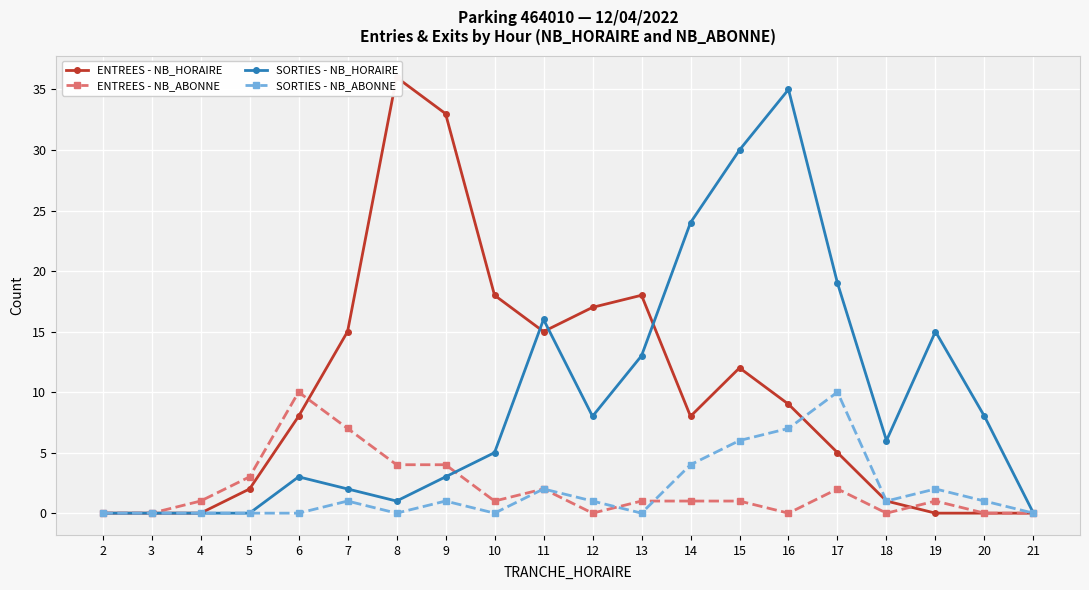

Which series has the largest range (max minus min)?

ENTREES - NB_HORAIRE